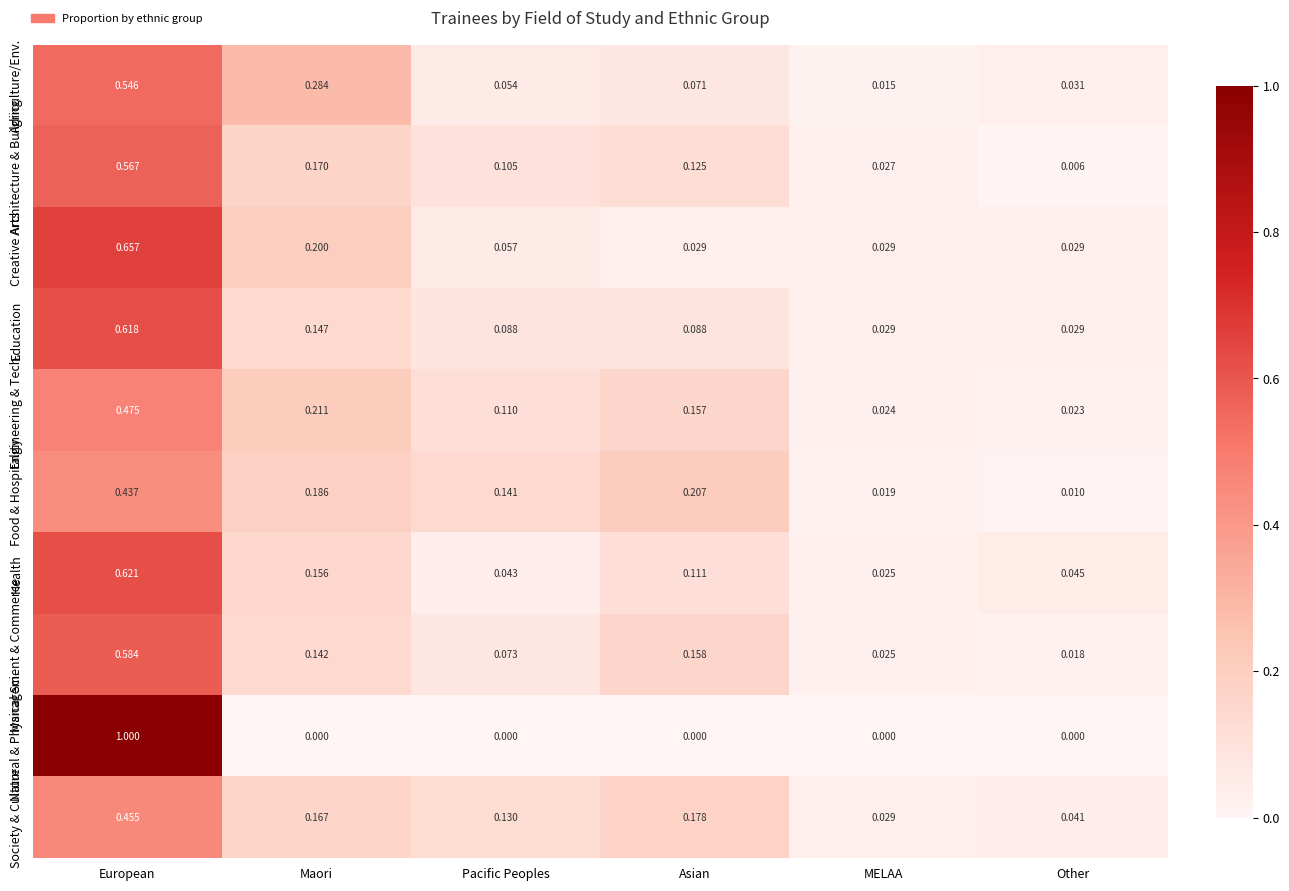

Which series has the largest range (max minus min)?

Natural & Physical Sci.